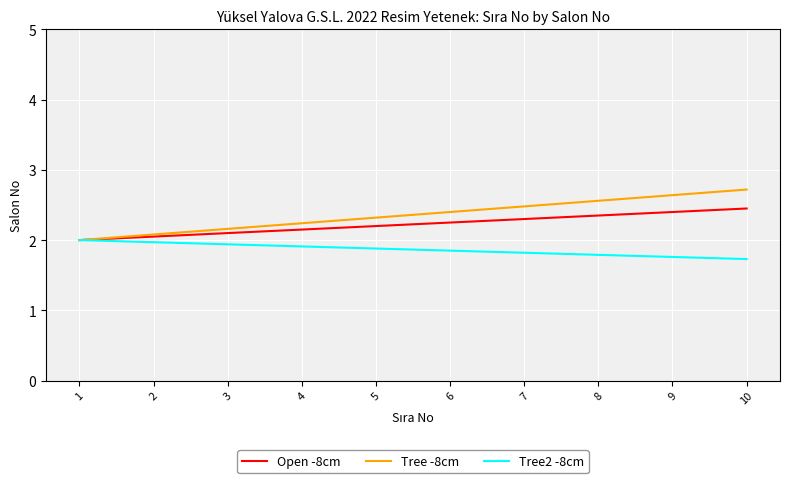

Is the value of Open -8cm at 3 greater than the value of Tree2 -8cm at 10?

Yes